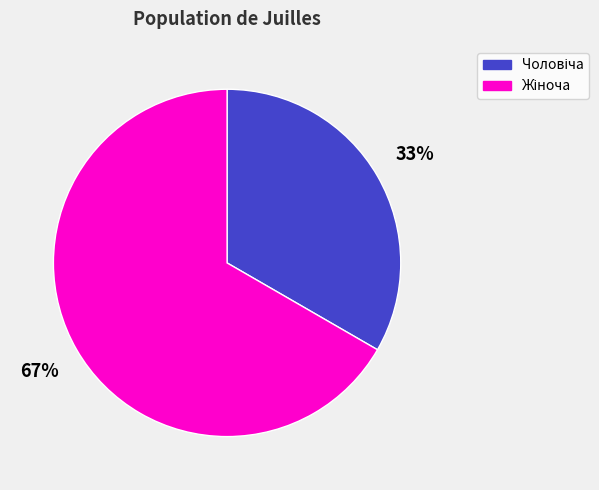

To the nearest percent, what is the average slice percentage?

50%